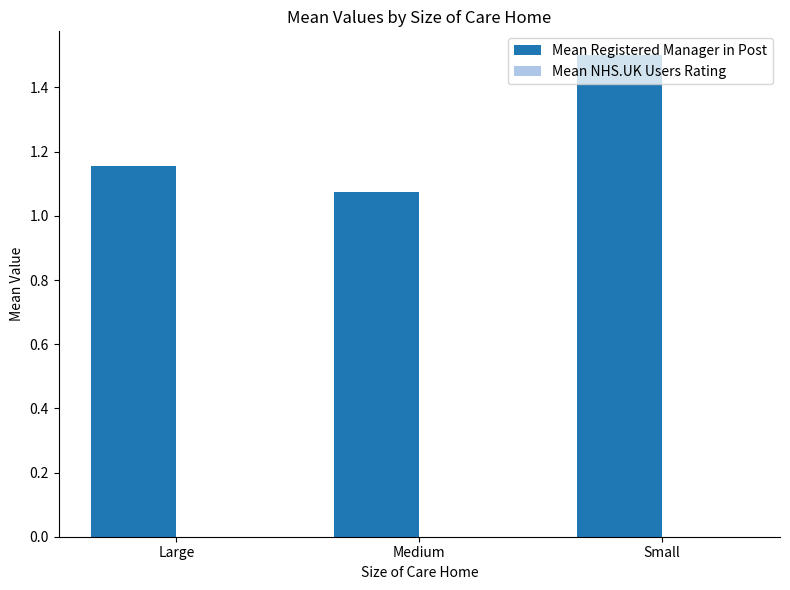

List the labels in order of value, largest first.

Small, Large, Medium